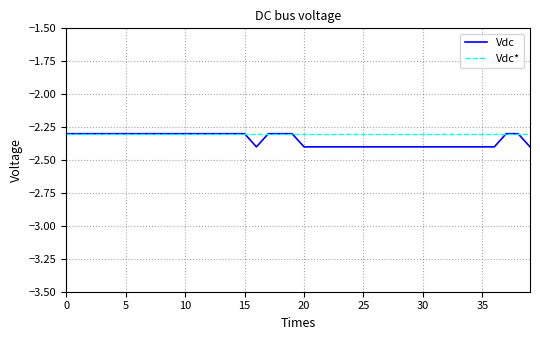

Which series has the widest spread of values?

Vdc